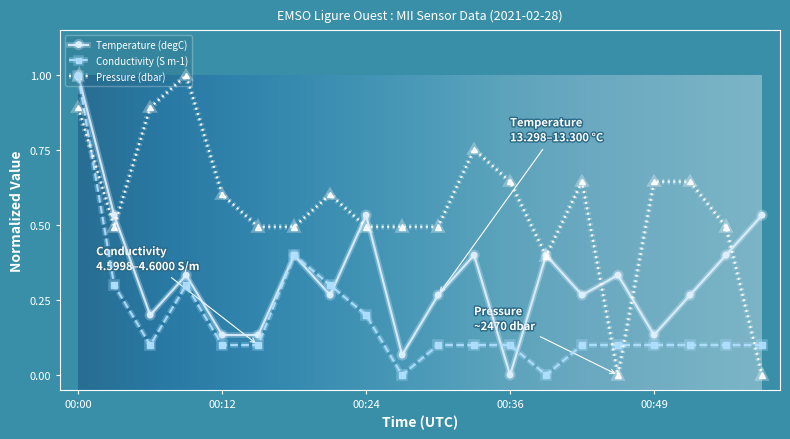

True or false: Pressure (dbar) has more than 1 points higher than both neighbors.

True